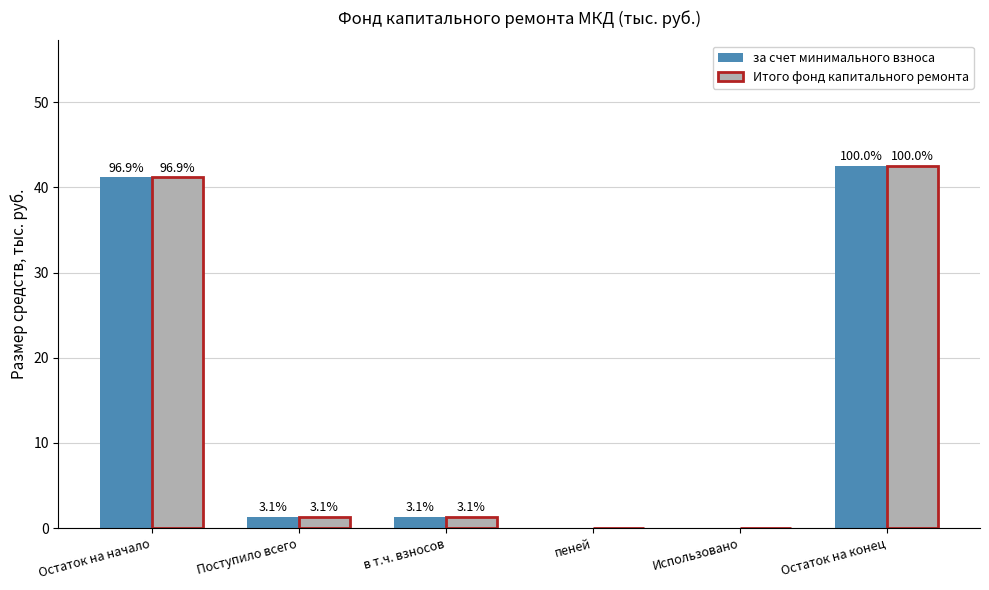

How many groups of bars are there?

6